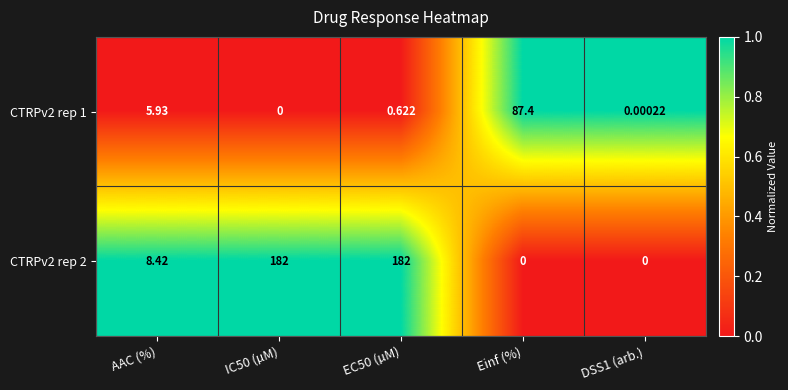

Which series has the largest range (max minus min)?

CTRPv2 rep 2